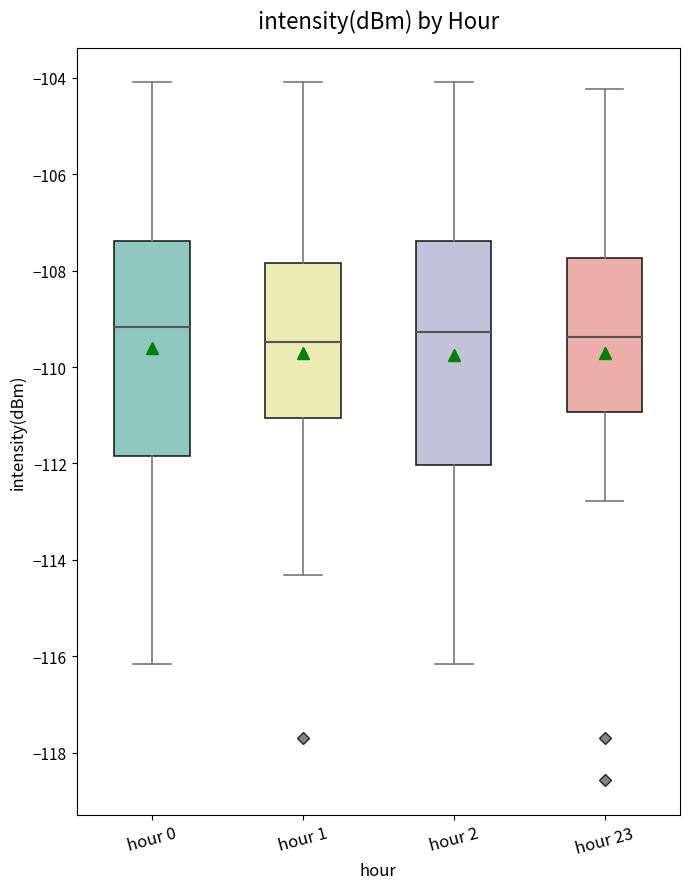

Reading left to right, read every box against the y-axis: the position of its median line, the range the box covers, and the ends of its whiskers. The values are not printed on the chart, so give them approximately, as read against the axis.

hour 0: median -109.2, box -111.8 to -107.4, whiskers -116.2 to -104.0
hour 1: median -109.4, box -111.0 to -107.8, whiskers -114.4 to -104.0
hour 2: median -109.2, box -112.0 to -107.4, whiskers -116.2 to -104.0
hour 23: median -109.4, box -111.0 to -107.8, whiskers -112.8 to -104.2